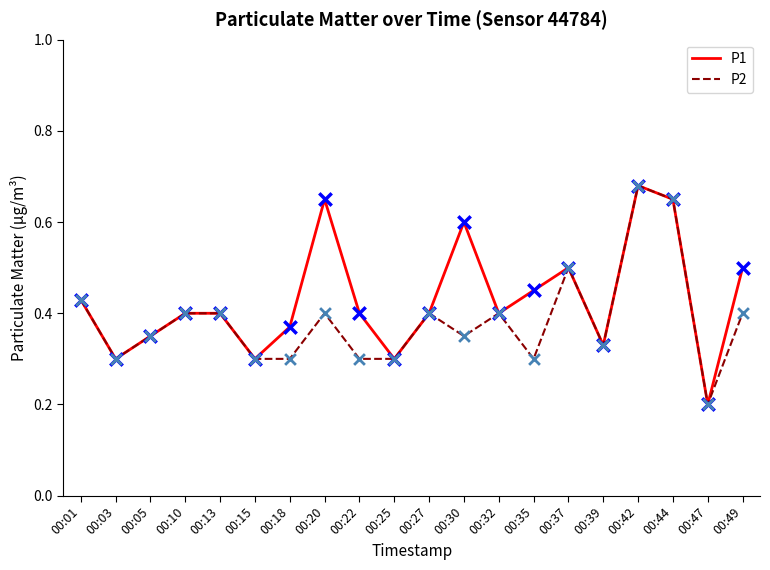

At which category is the sum across all series the highest?

00:42